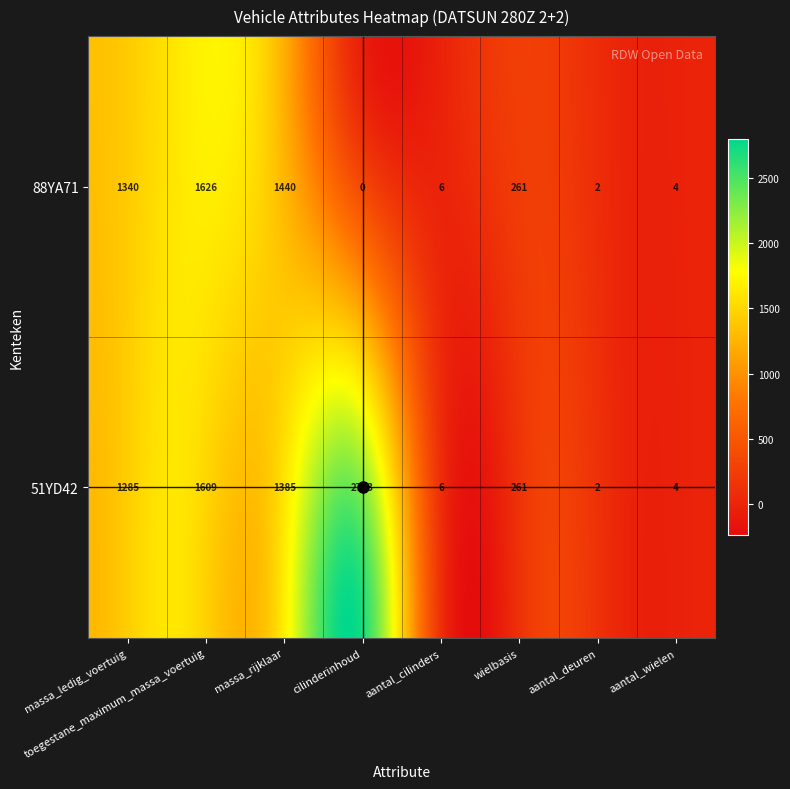

Reading left to right, transcribe all the data shown in this chart.

51YD42: 1285	1609	1385	2753	6	261	2	4
88YA71: 1340	1626	1440	0	6	261	2	4